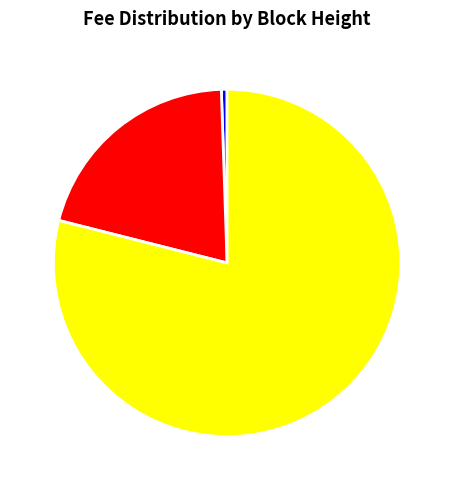

Does any single category account for the majority?

Yes